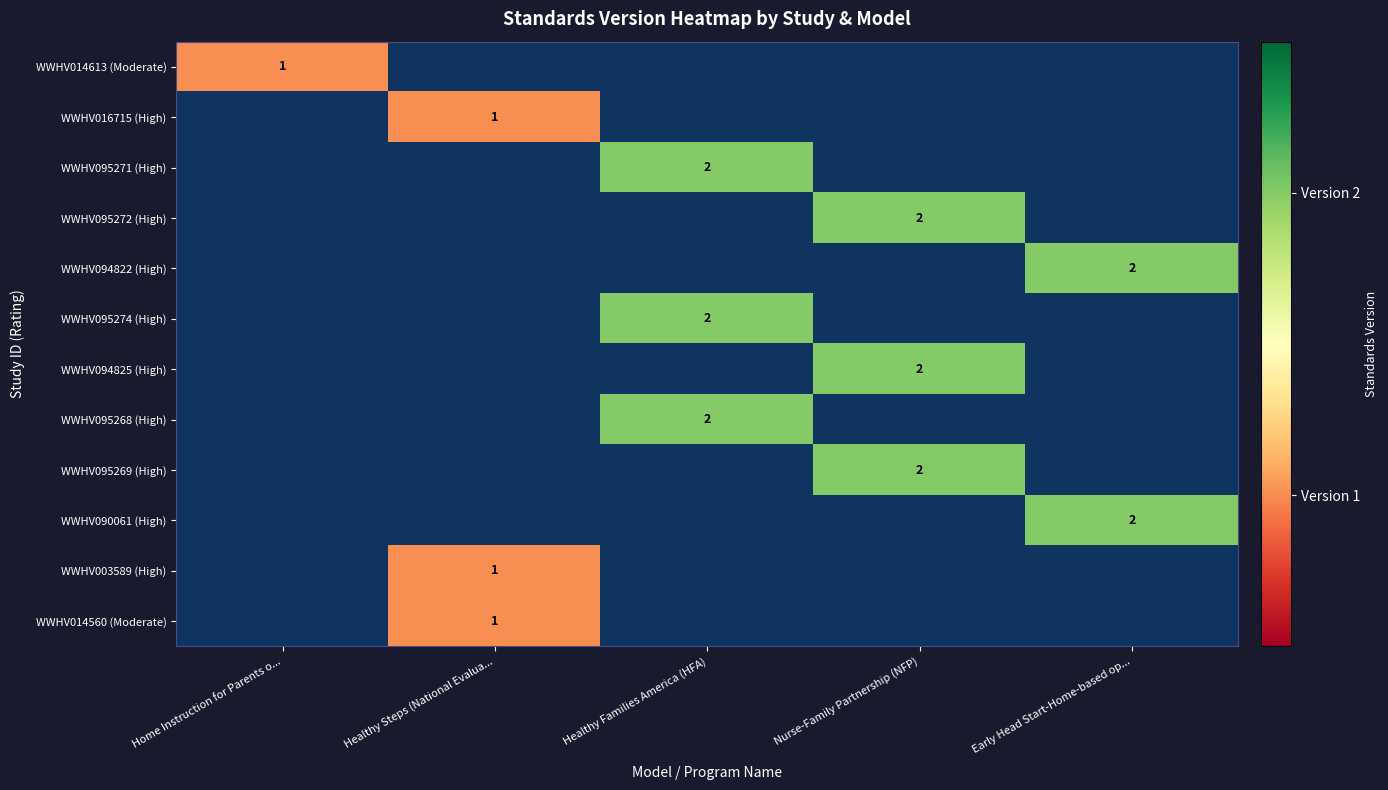

The value of WWHV095271 (High) at Healthy Families America (HFA) is 1. True or false?

False